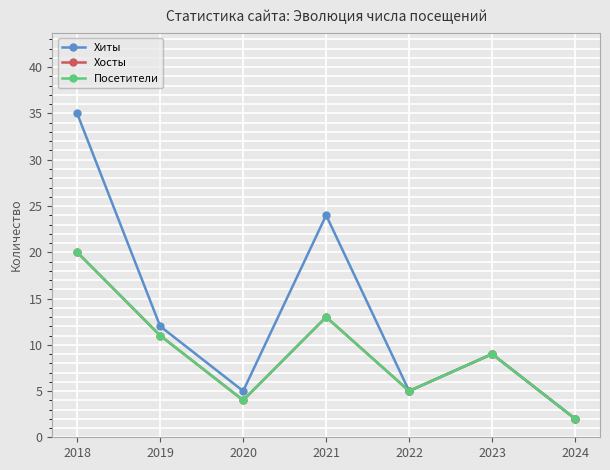

True or false: Хосты and Посетители cross at least once.

False